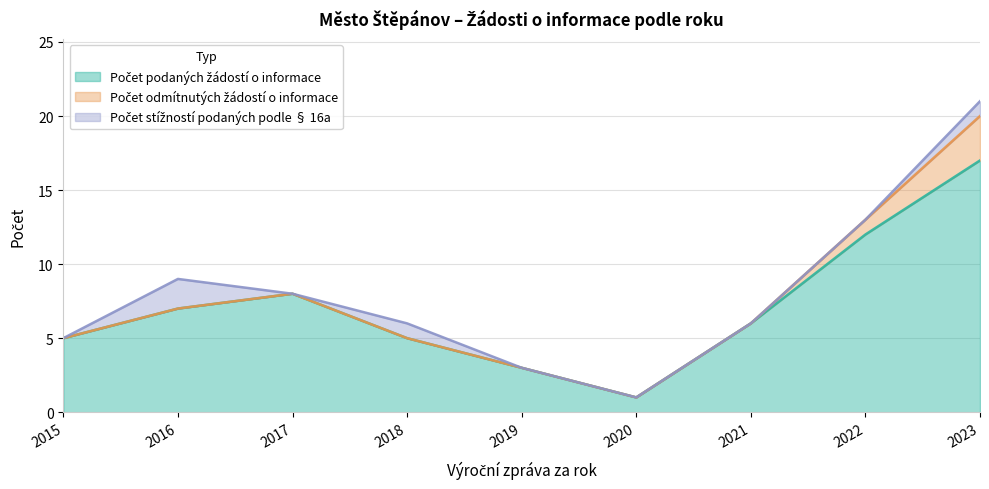

True or false: Počet podaných žádostí o informace has more than 2 interior local peaks.

False